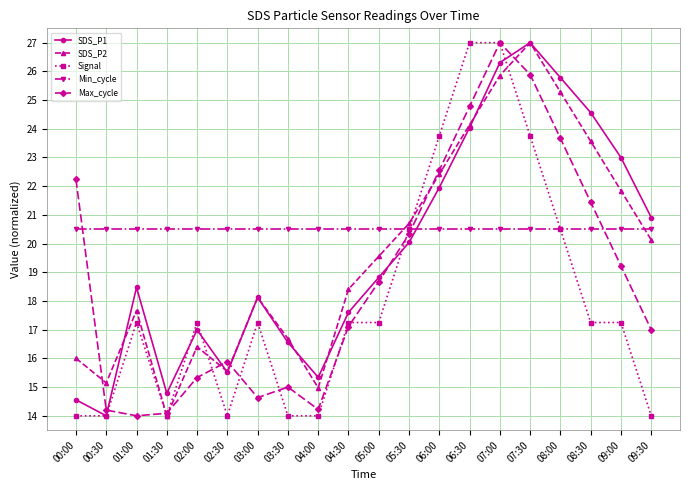

True or false: Min_cycle and Max_cycle cross at least once.

True